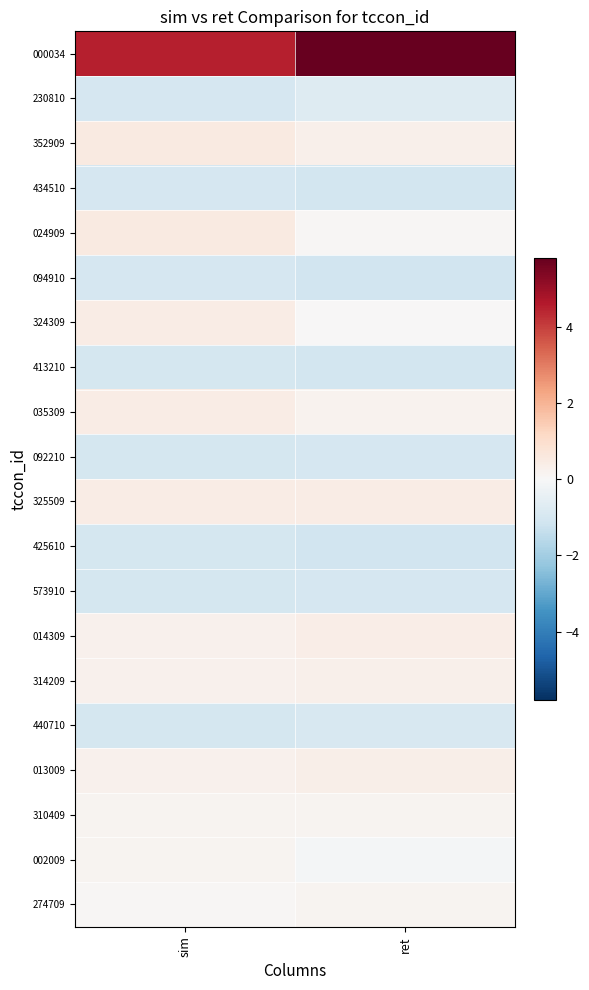

Between sim and ret, which series saw the biggest shift?

000034